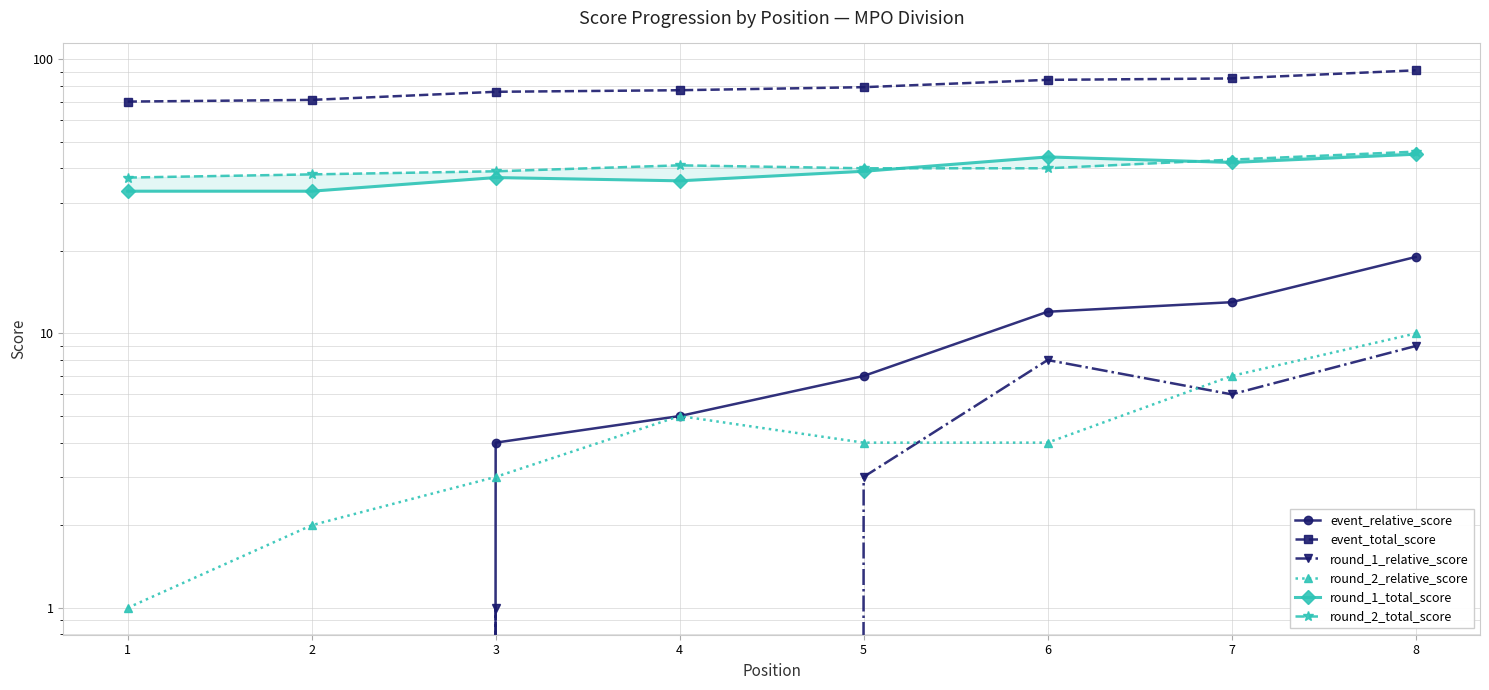

How many categories are shown in the chart?

8